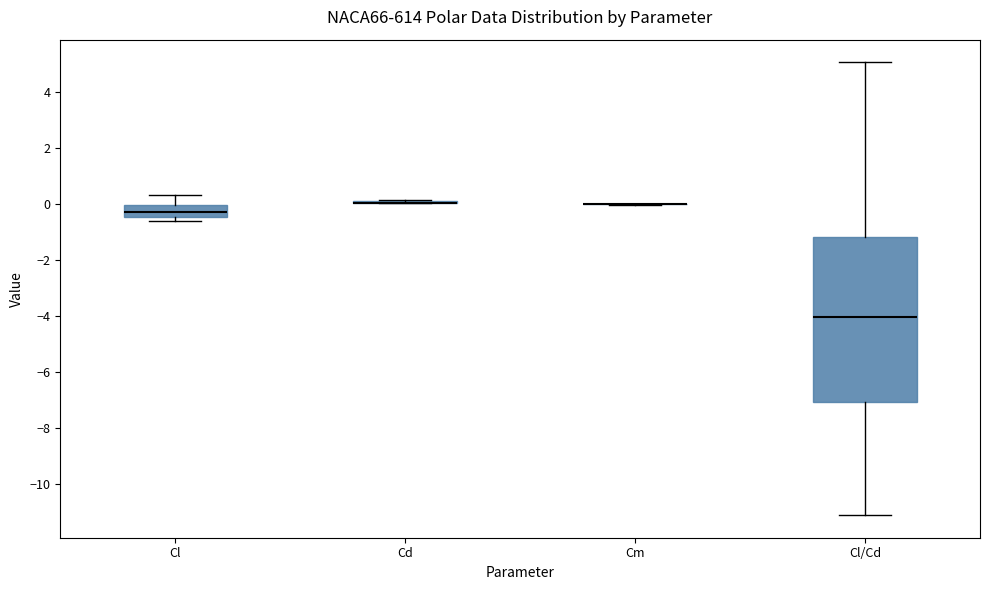

Comparing the boxes themselves (not the whiskers), which one is the tallest?

Cl/Cd